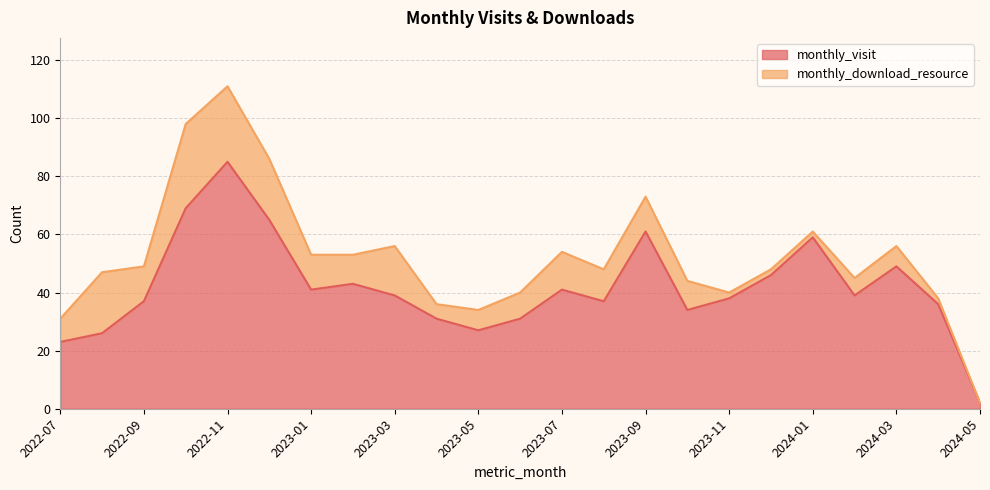

True or false: there are more than 1 points higher than both neighbors.

True